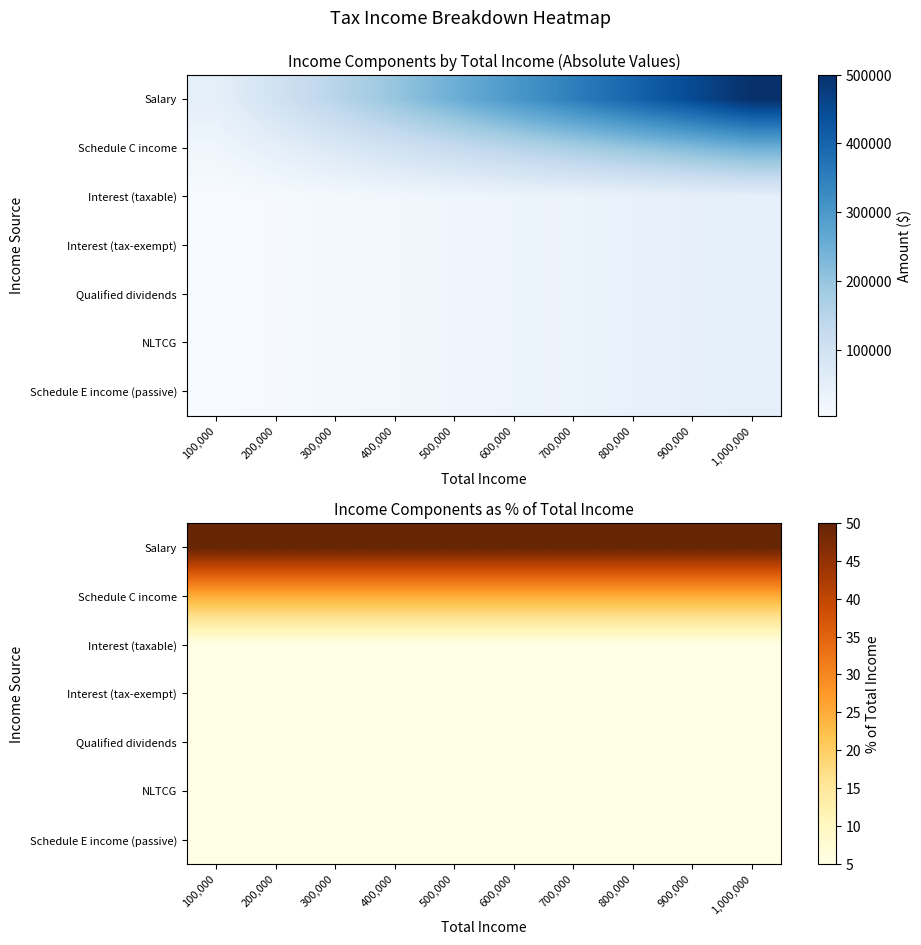

What is the approximate value of Interest (tax-exempt) at 100,000?

5